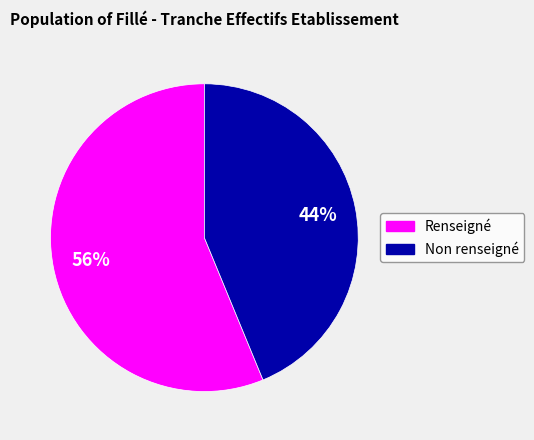

Does any single category account for the majority?

Yes